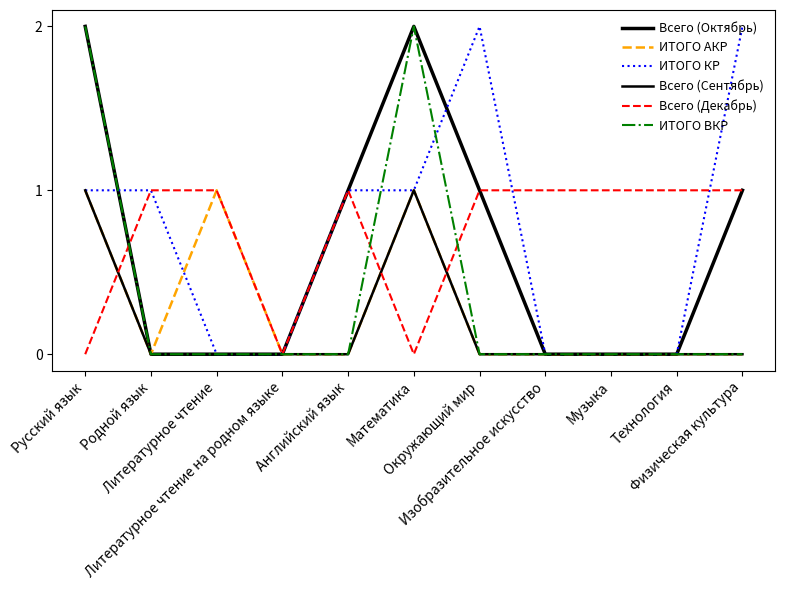

Between Родной язык and Окружающий мир, which series saw the biggest shift?

Всего (Октябрь)